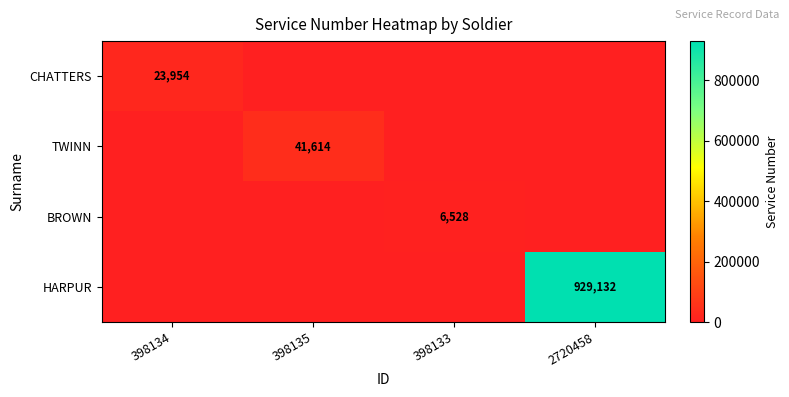

List the labels in order of BROWN value, smallest first.

398134, 398135, 2720458, 398133